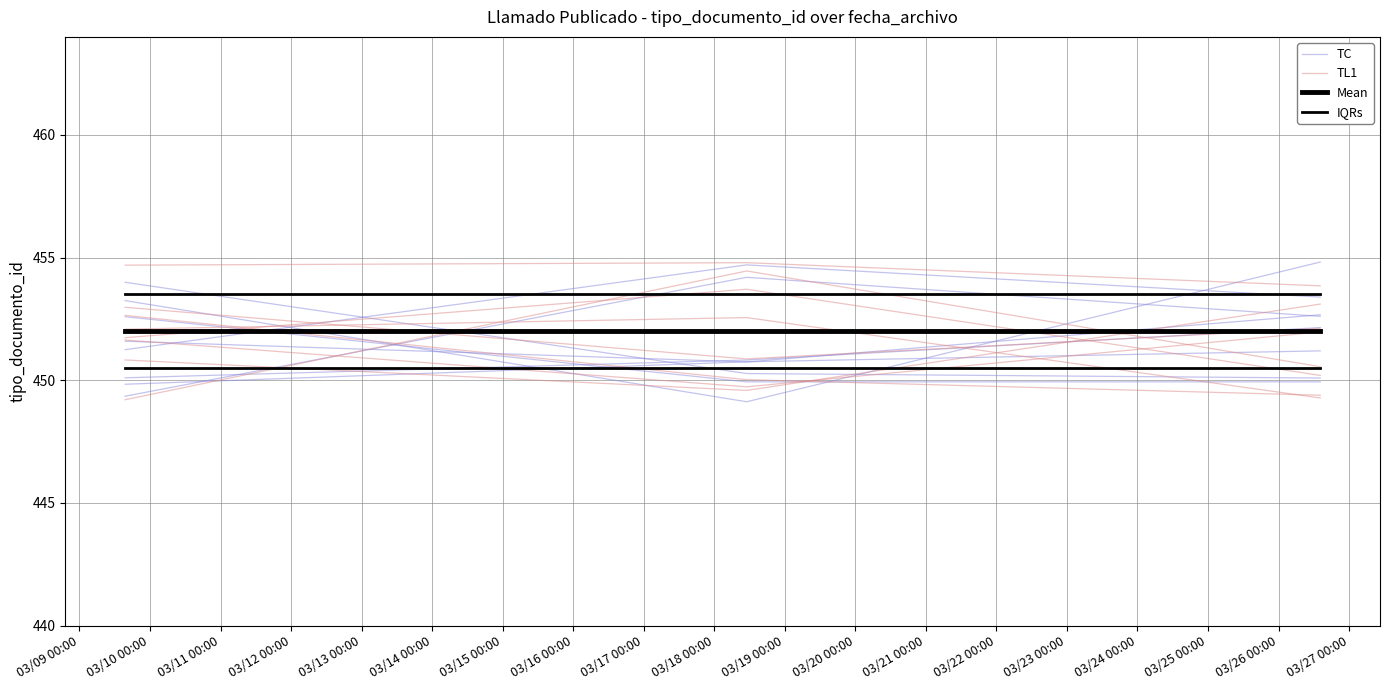

What is the label of the 1st point from the left?

03/09 00:00